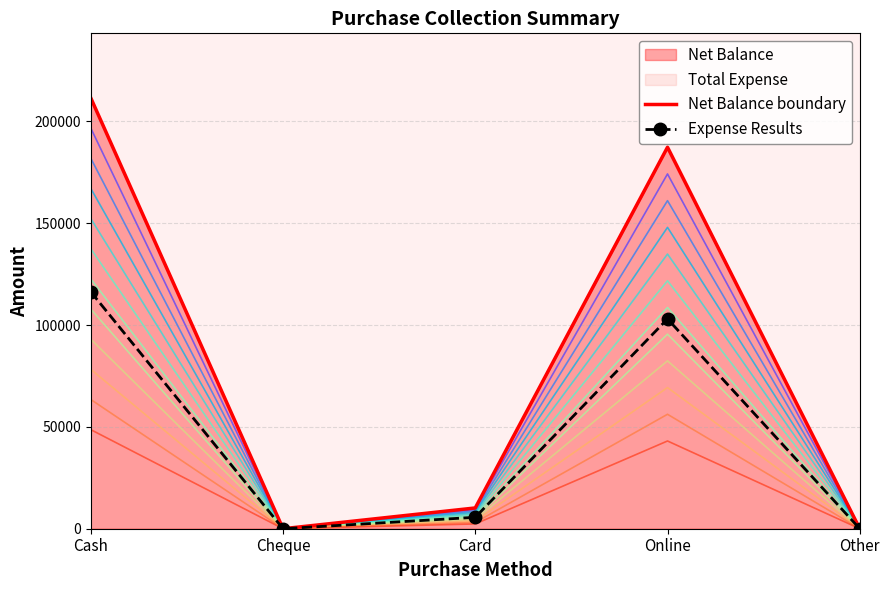

Rank the series by their average value, from highest to lowest.

Net Balance boundary, Expense Results